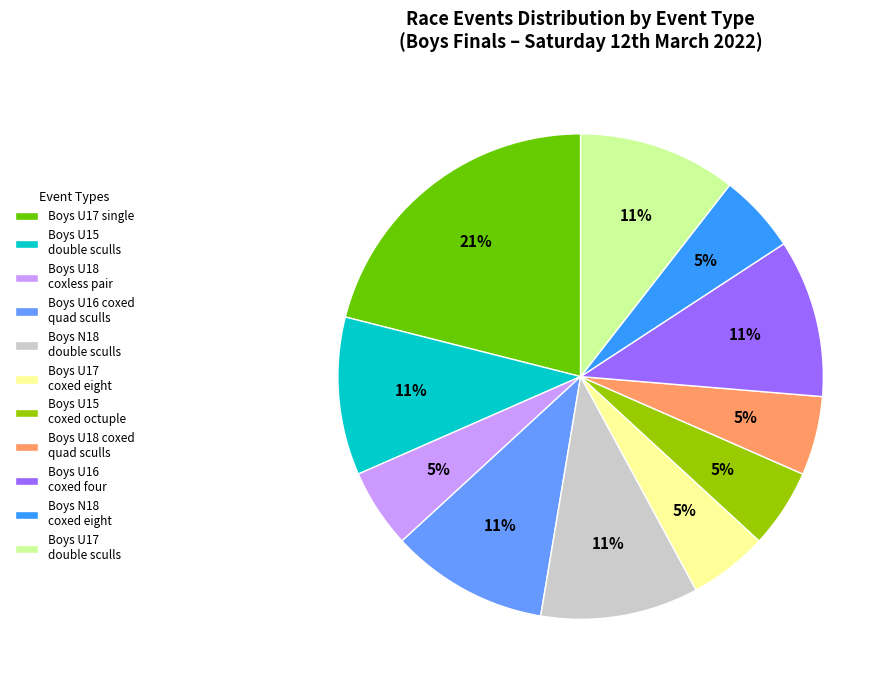

To the nearest percent, what is the difference between the largest and smallest slice percentages?

16%